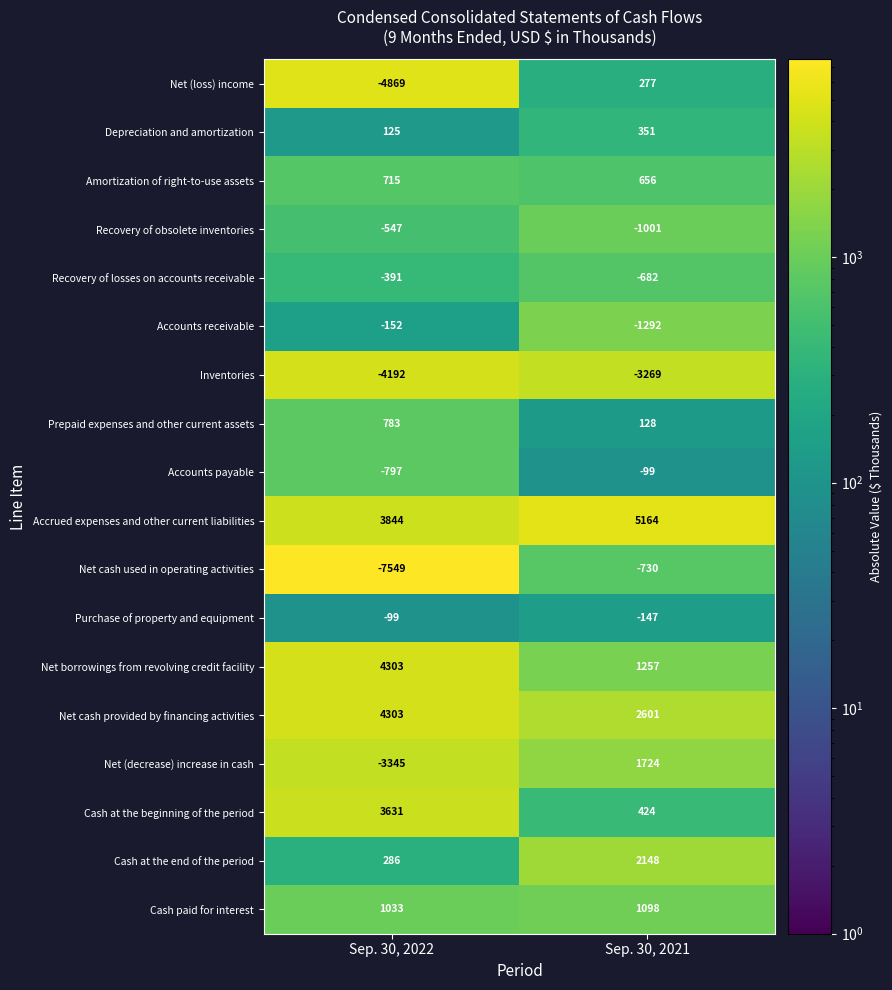

What is the difference between the Net borrowings from revolving credit facility values at Sep. 30, 2022 and Sep. 30, 2021?

3046